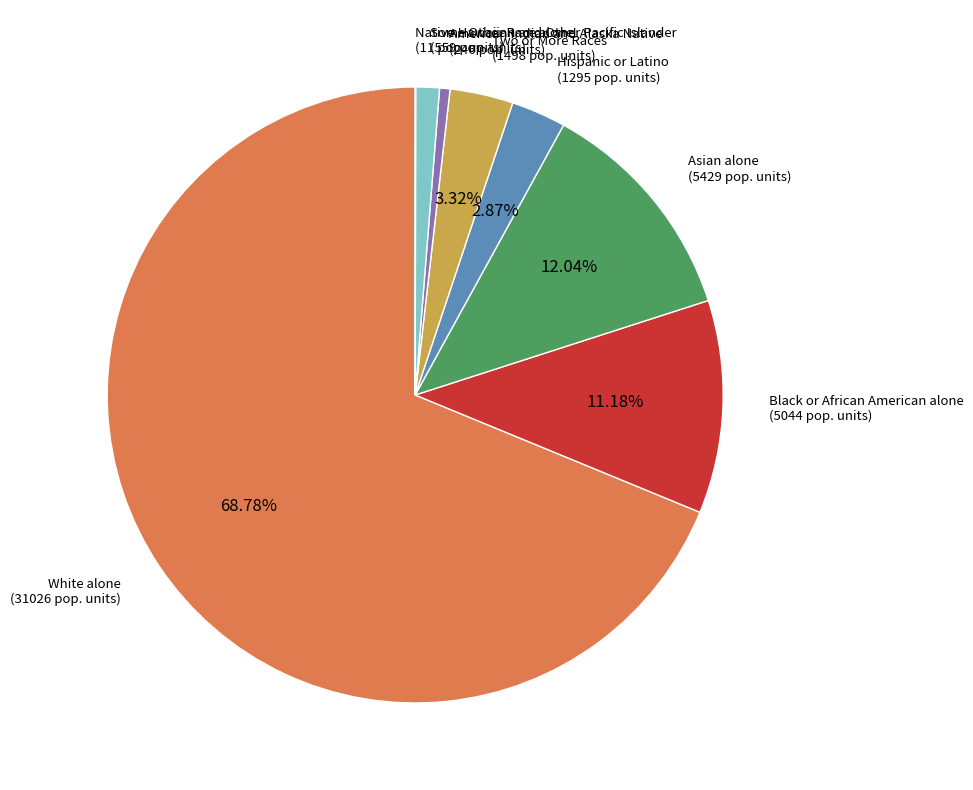

To the nearest percent, what portion does Two or More Races represent?

3%